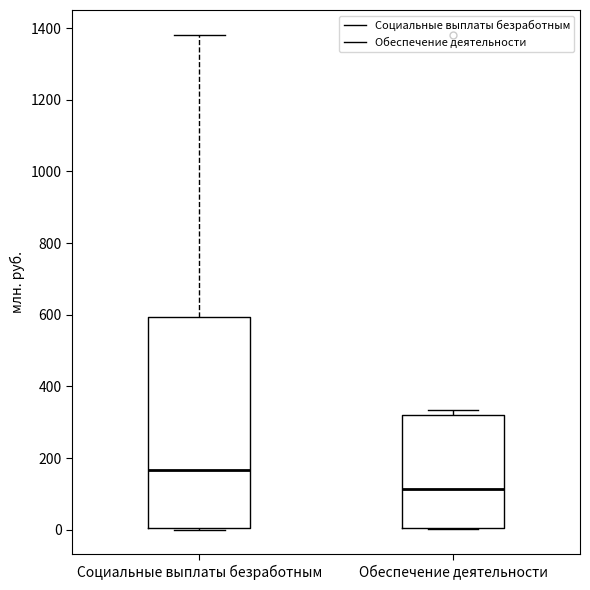

Which box's median line is the lowest?

Обеспечение деятельности